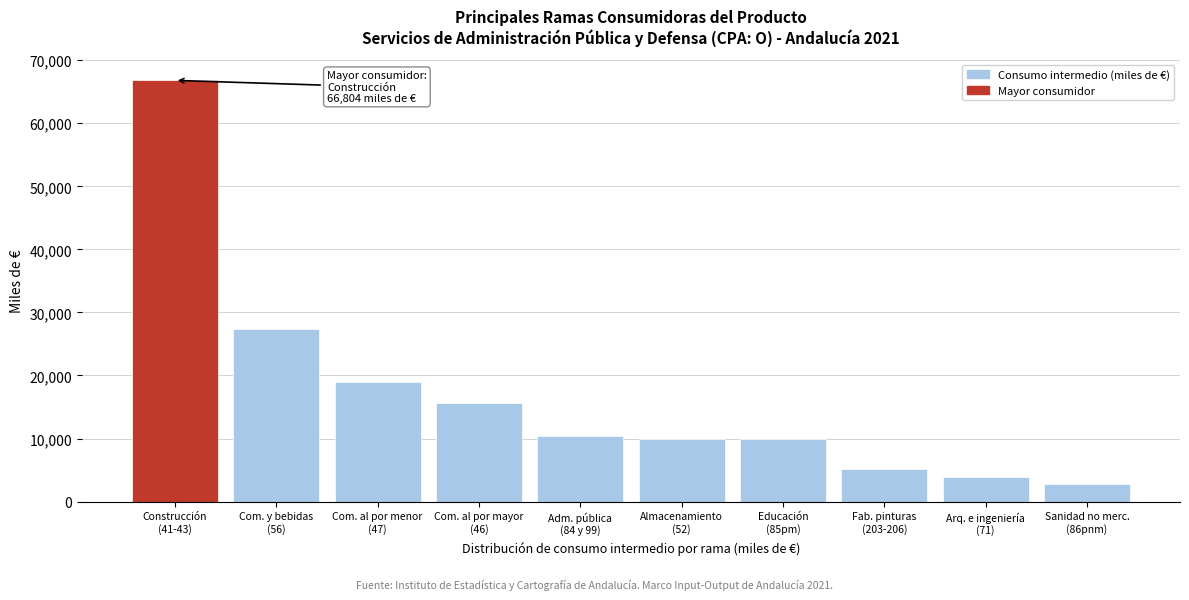

What is the smallest value displayed?

2768